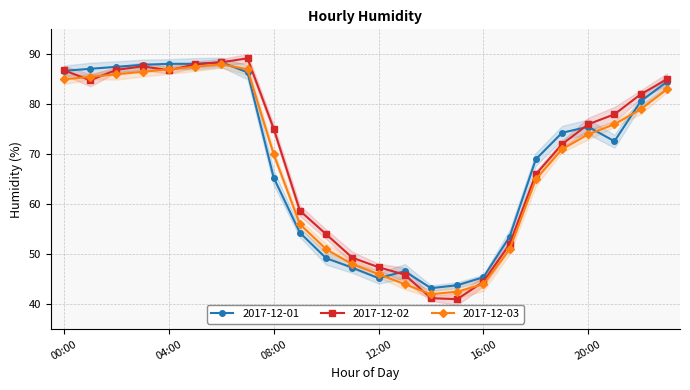

Rank the categories by 2017-12-03 value from lowest to highest.

14:00, 15:00, 13:00, 16:00, 12:00, 11:00, 10:00, 17:00, 09:00, 18:00, 08:00, 19:00, 20:00, 21:00, 22:00, 23:00, 00:00, 01:00, 02:00, 03:00, 04:00, 07:00, 05:00, 06:00